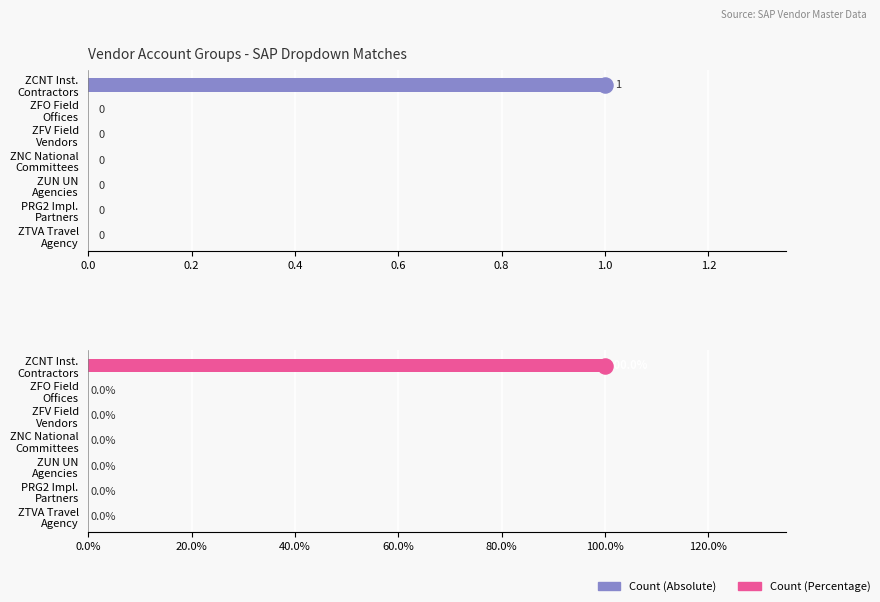

What is the greatest value displayed?

100